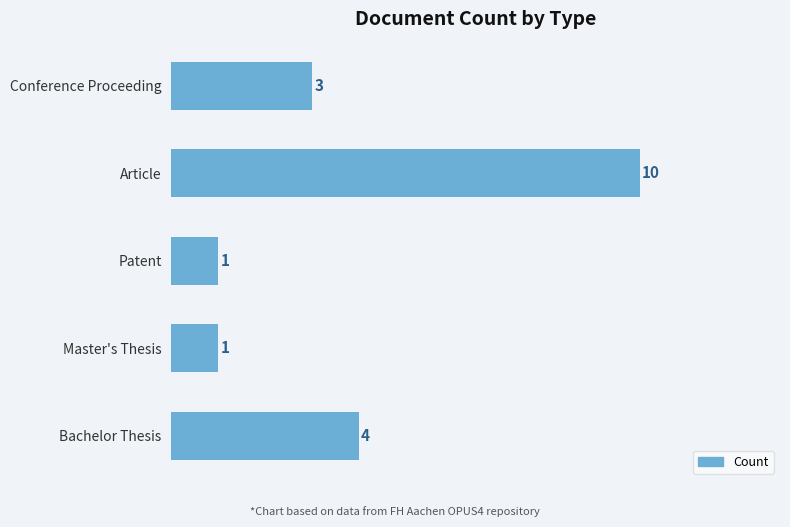

What is the sum of all values?

19